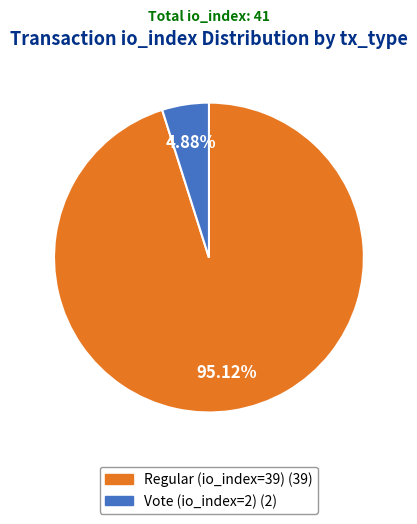

To the nearest percent, what is the combined percentage of Regular (io_index=39) and Vote (io_index=2)?

100%